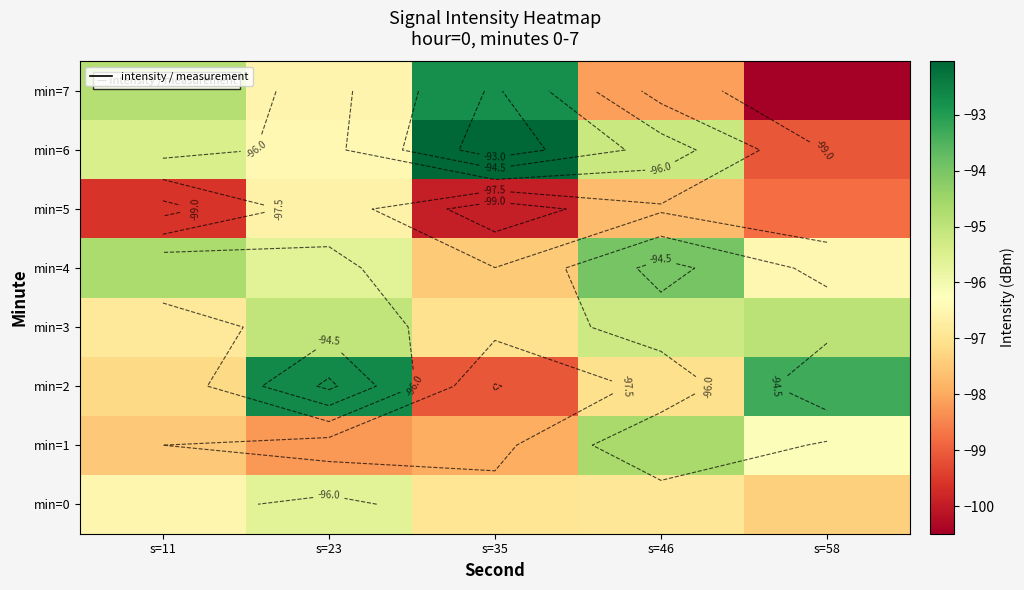

Is the value of min=0 at s=35 greater than the value of min=6 at s=11?

No